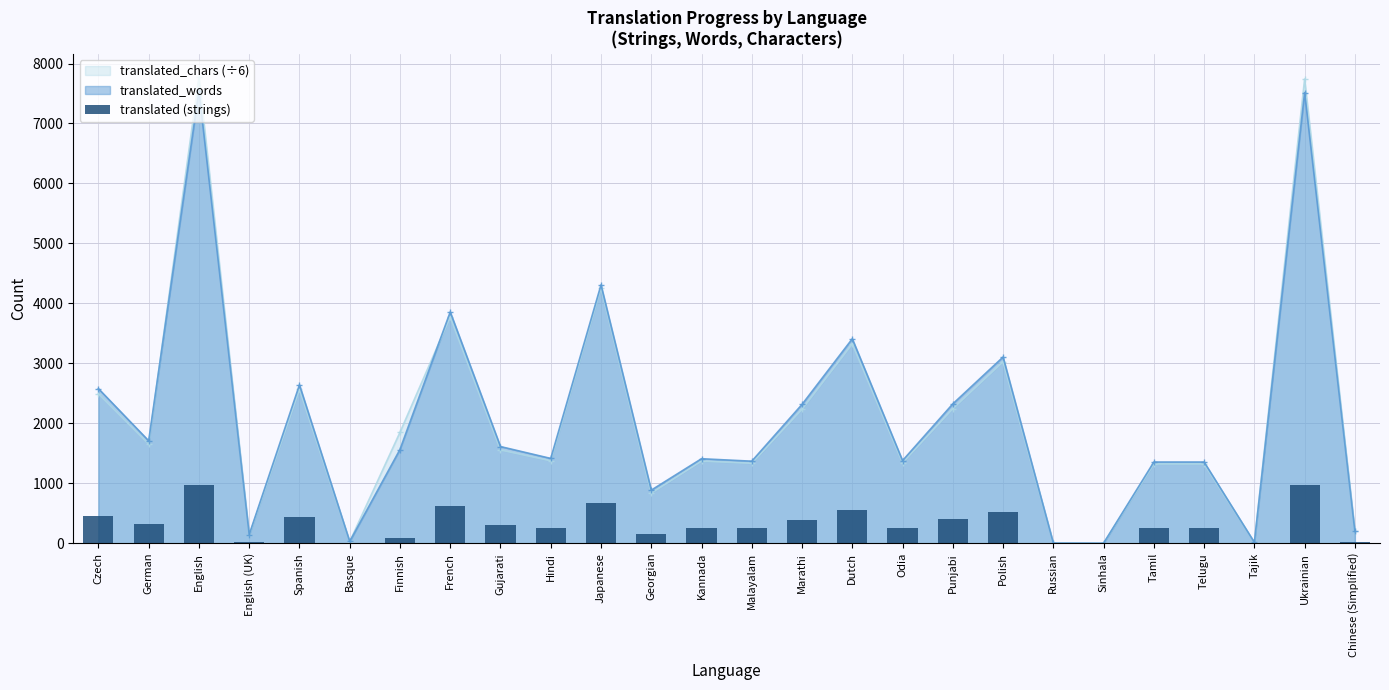

What is the ratio of the value at Punjabi to the value at Tajik?

56.9